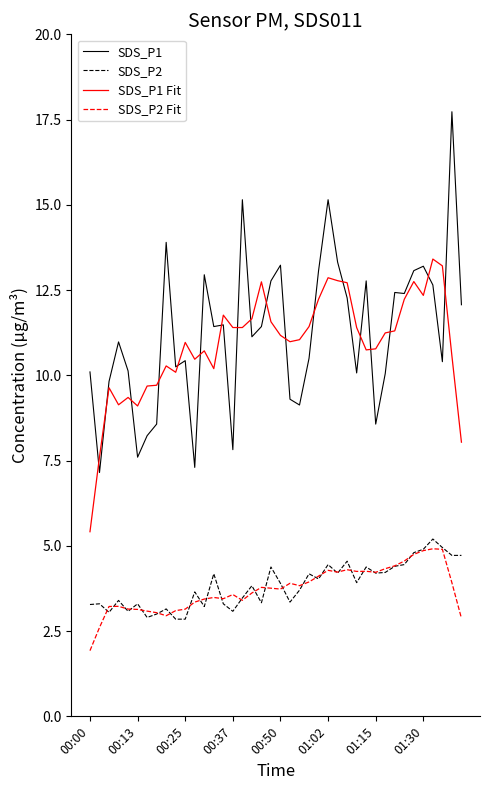

What is the highest value of the SDS_P1 Fit series?

13.4